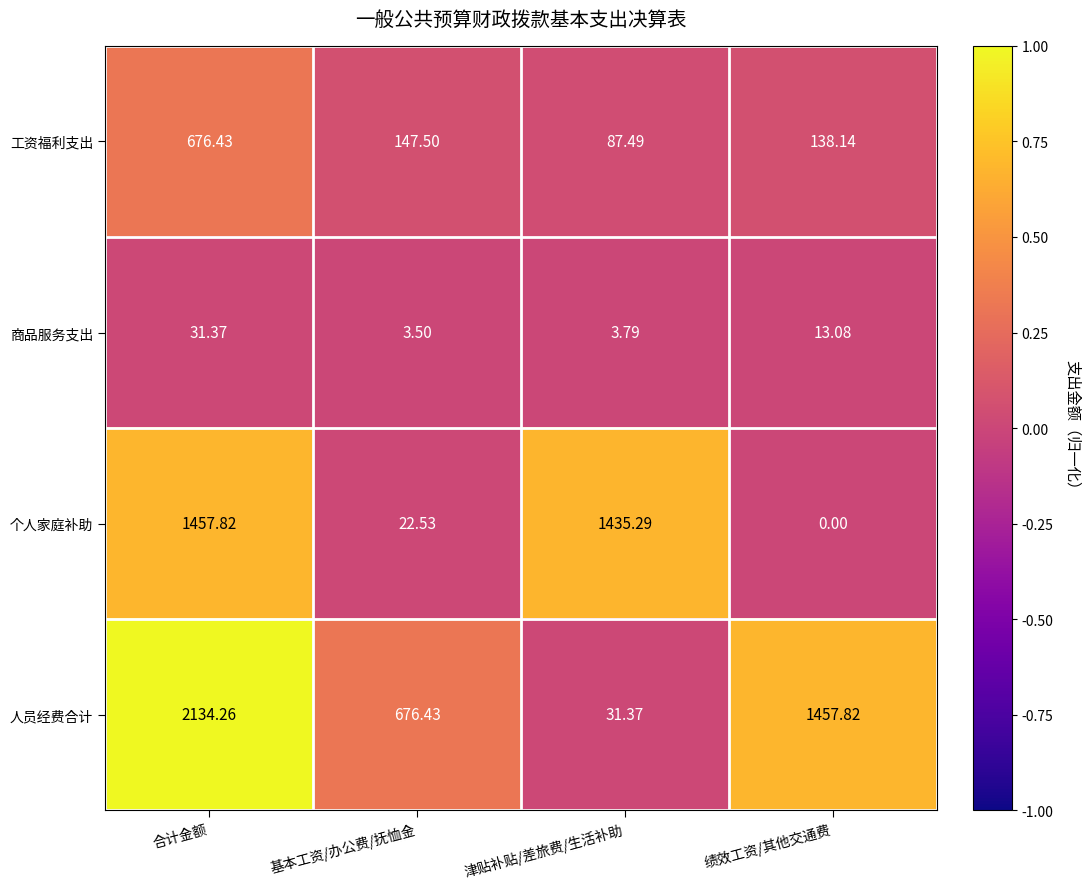

At which label is 工资福利支出 closest to 381?

基本工资/办公费/抚恤金